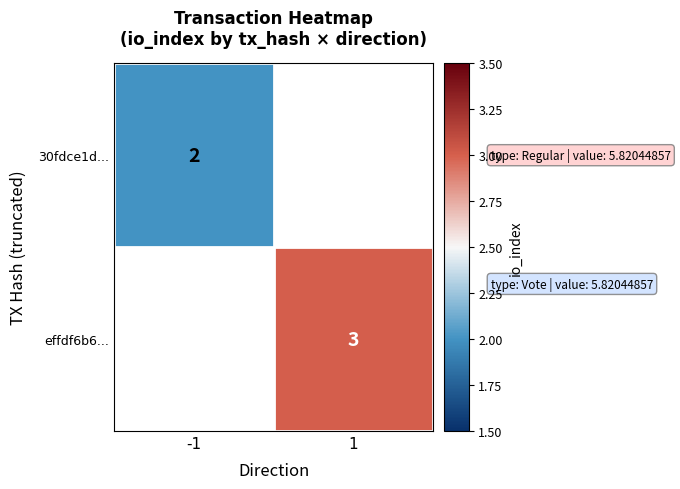

True or false: 30fdce1d... has a value of 2 at -1.

True